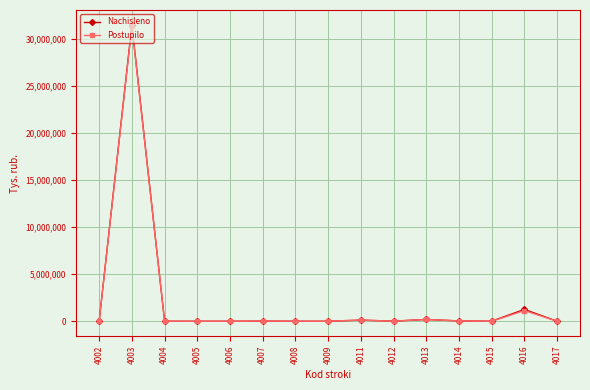

True or false: Nachisleno has more than 2 interior local peaks.

True